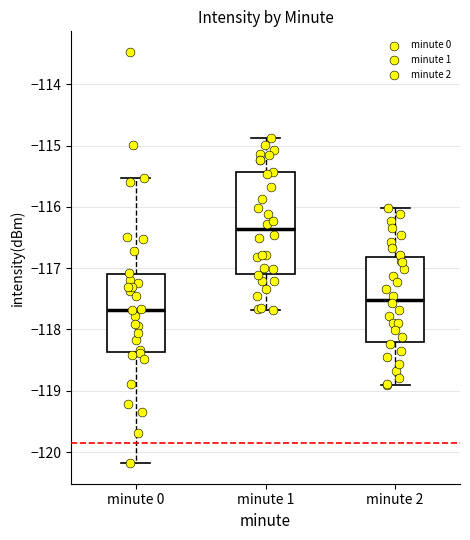

Which box has the lowest median line?

minute 0